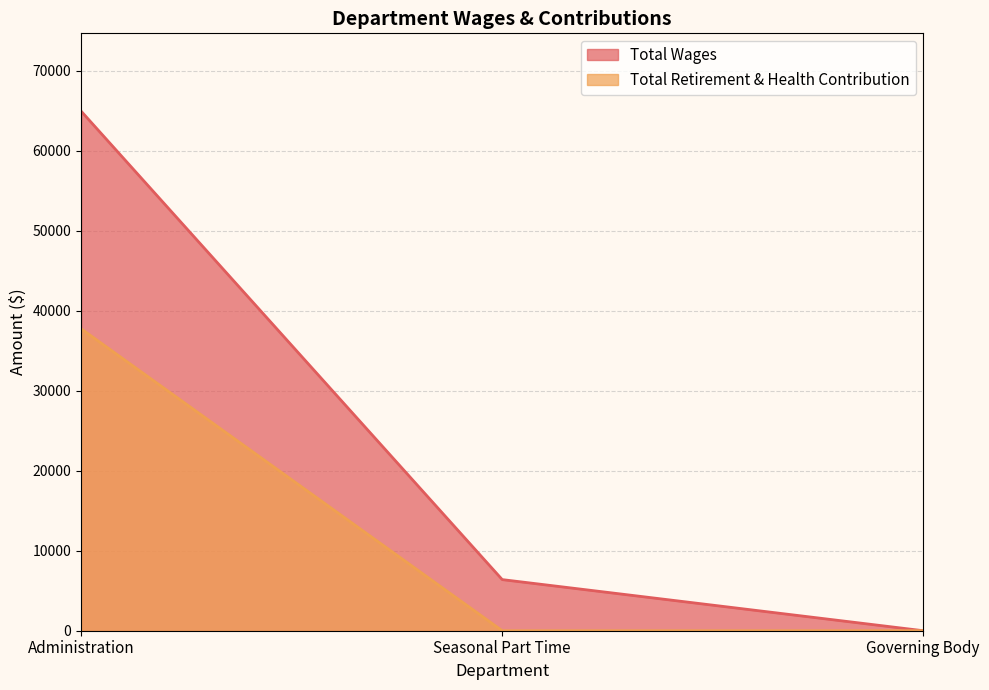

How many Total Retirement & Health Contribution values are between 0 and 37733?

3